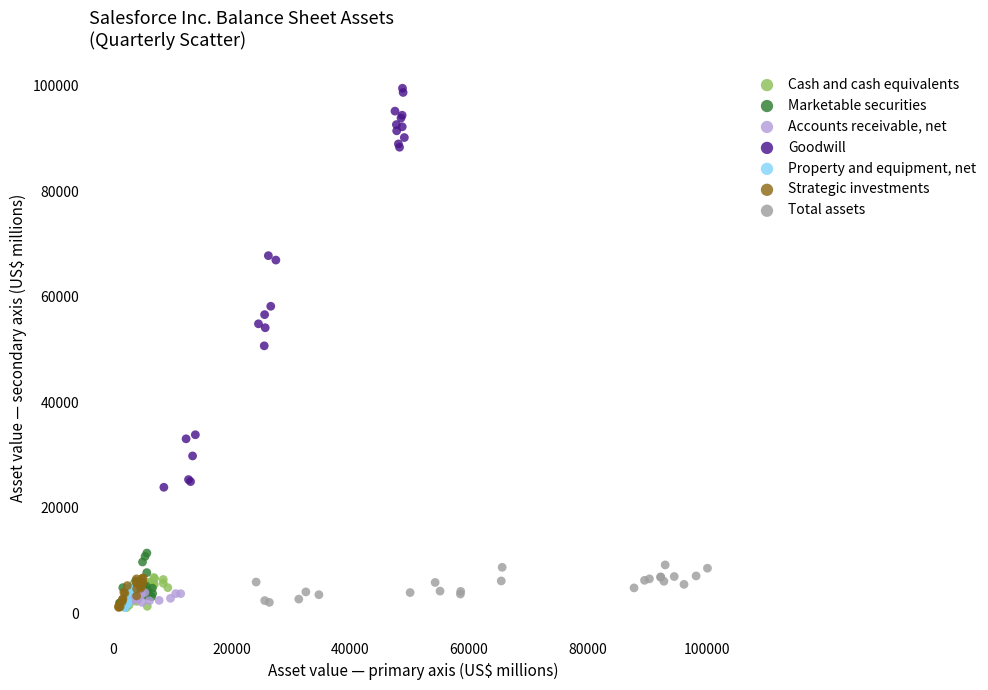

What are all the series names shown in the legend?

Cash and cash equivalents, Marketable securities, Accounts receivable, net, Goodwill, Property and equipment, net, Strategic investments, Total assets